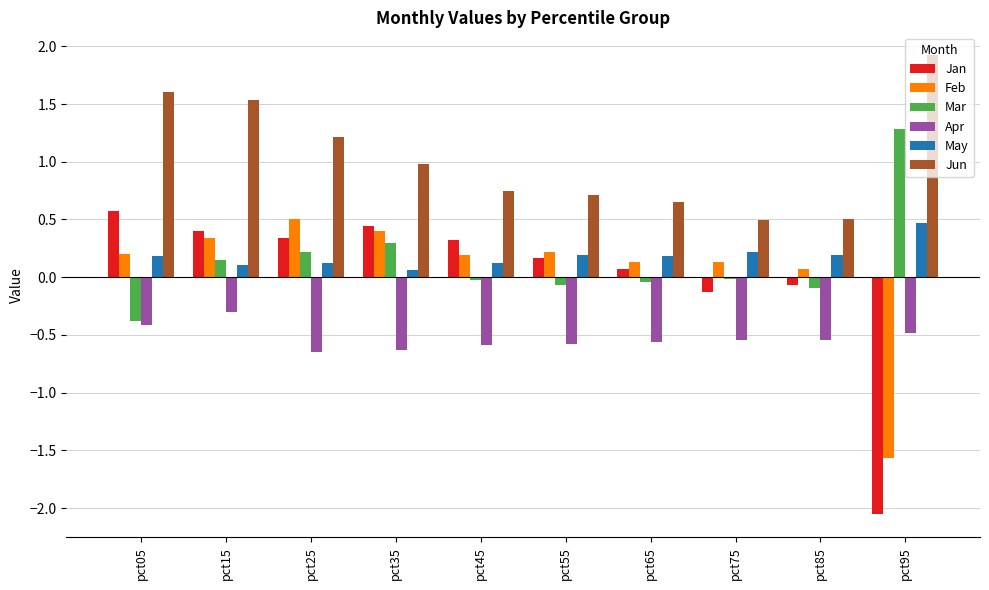

What is the average value of the Jun series?

1.0